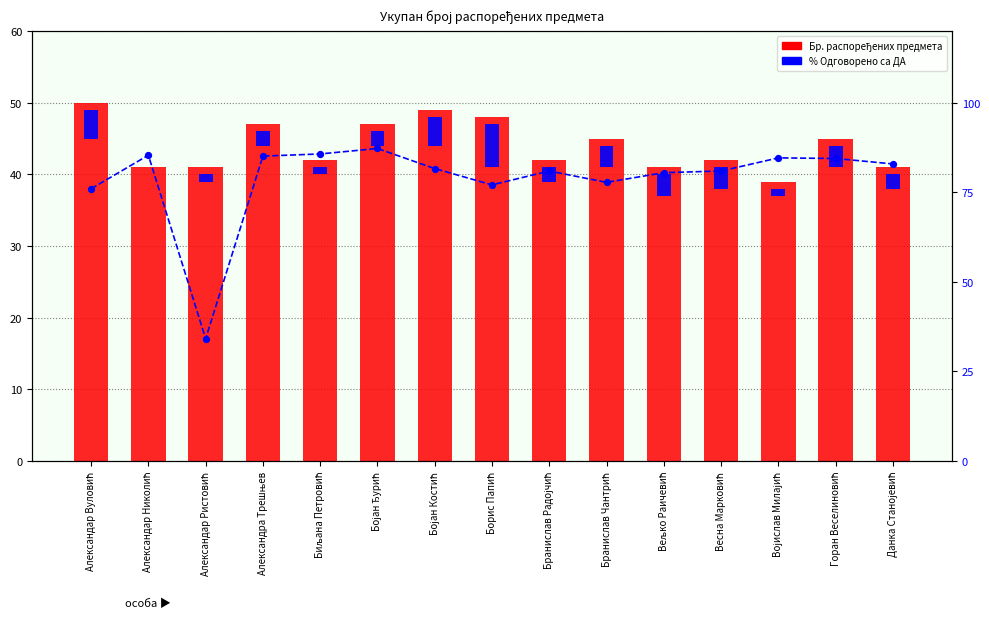

Which series has the largest total across all categories?

% Одговорено ДА